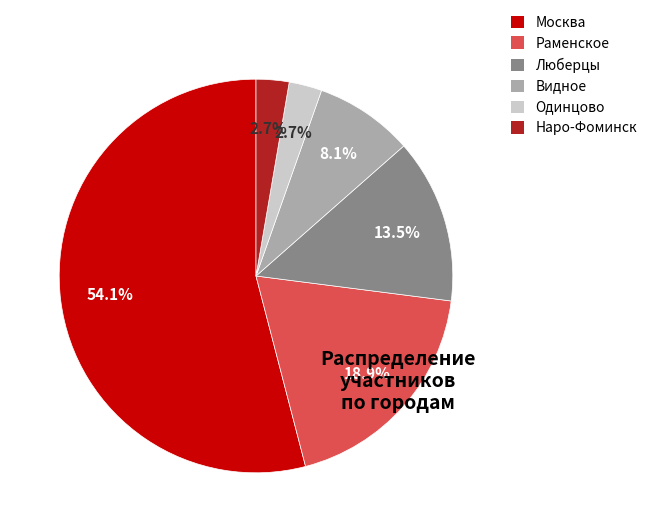

What is the total percentage of Видное and Москва?

62.2%